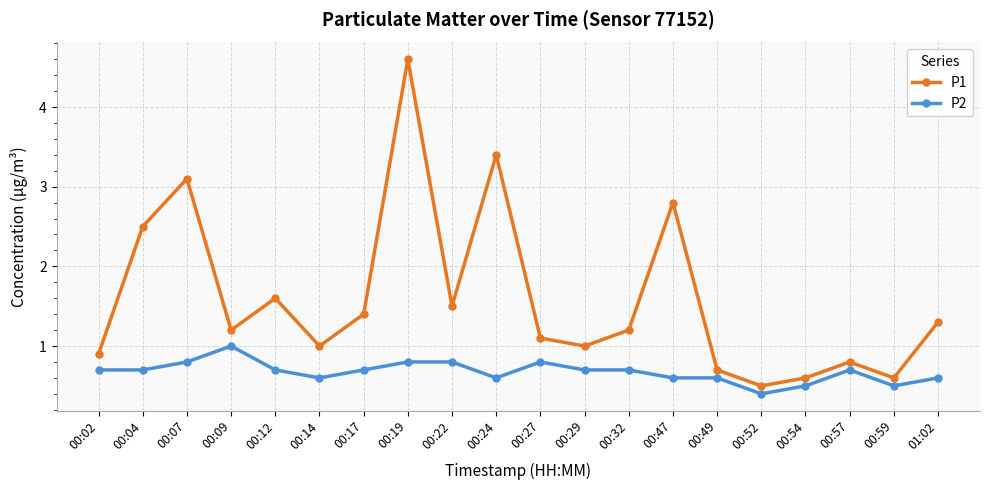

How many data points does each series have?

20